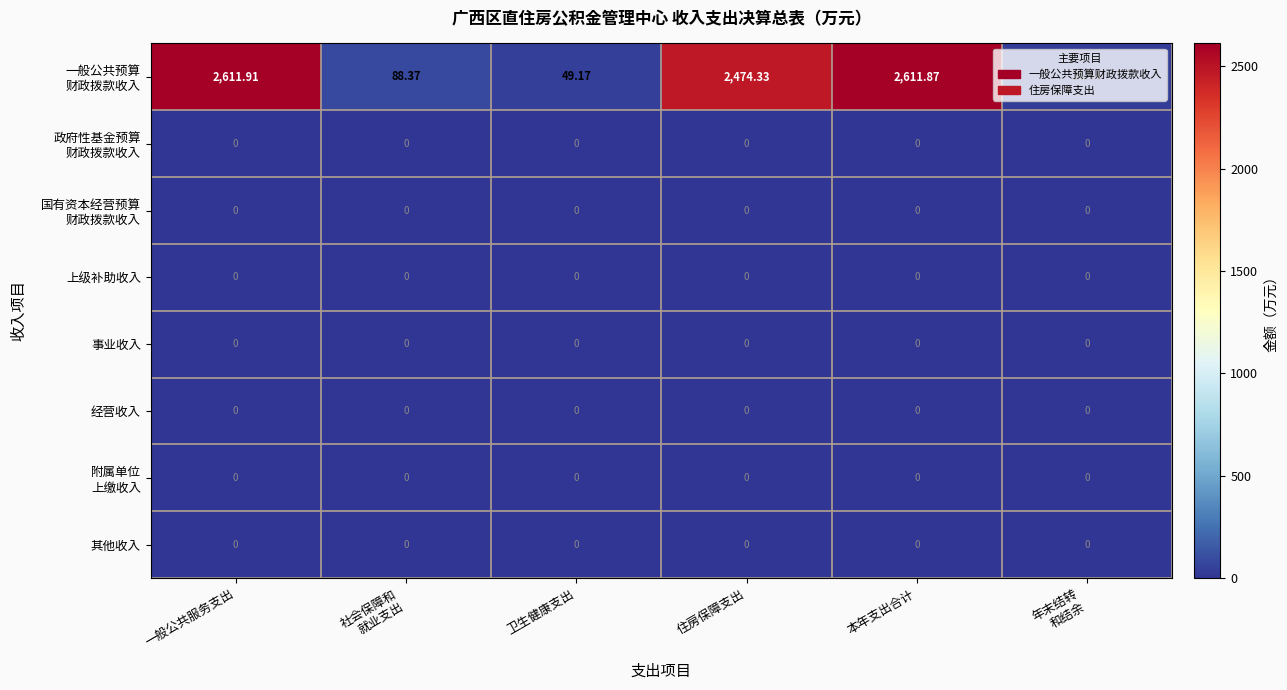

At which category is the sum across all series the highest?

一般公共服务支出